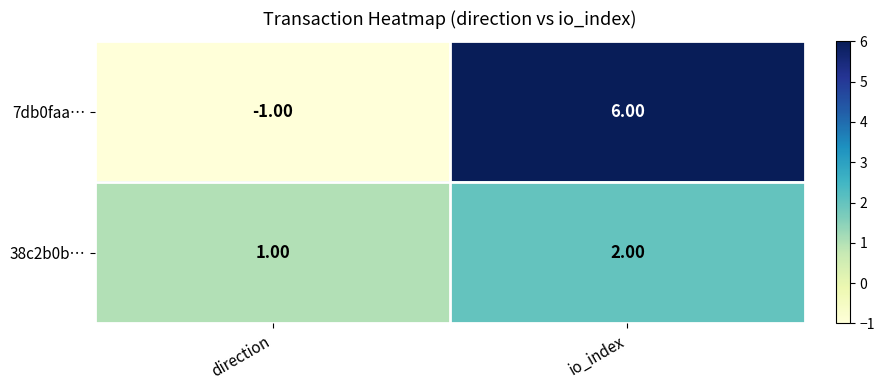

Which label corresponds to the largest value in the chart?

io_index